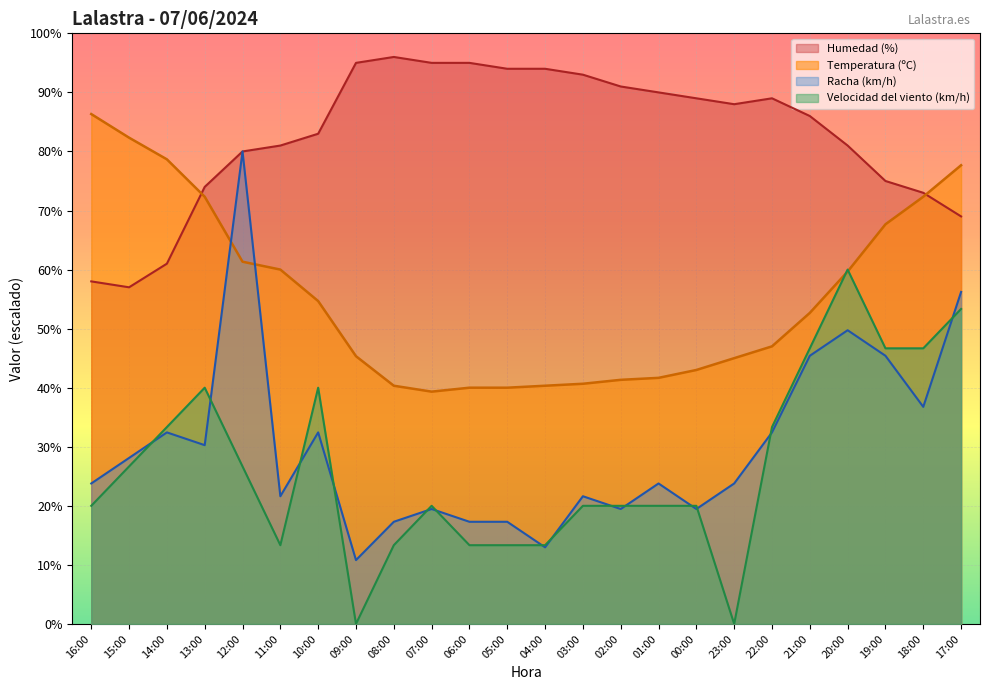

At which category does Temperatura (ºC) reach its first local valley?

07:00